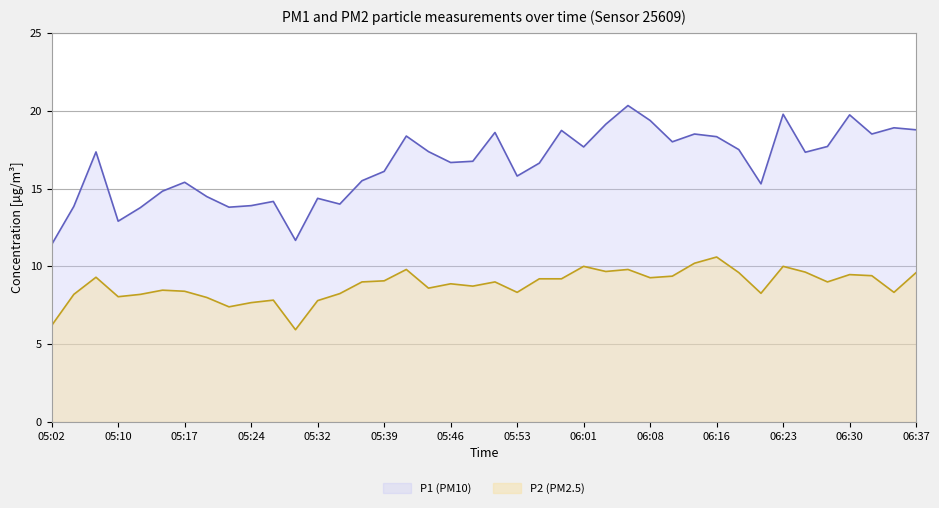

Between 05:10 and 06:16, which series saw the biggest shift?

P1 (PM10)